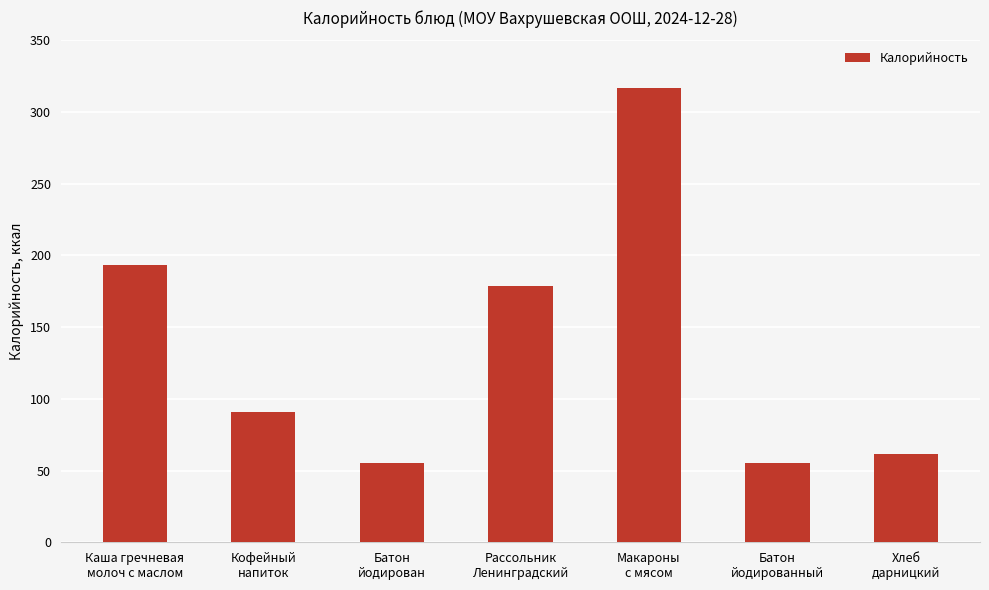

What is the label of the 6th bar from the right?

Кофейный
напиток